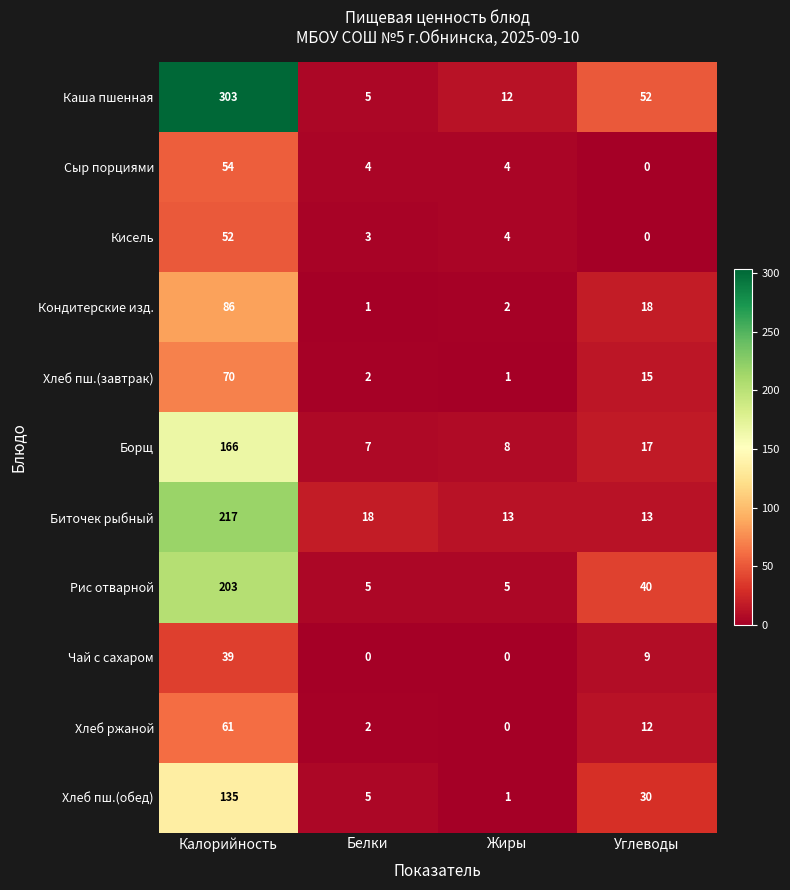

How many values in the Хлеб пш.(обед) series are below 30?

2